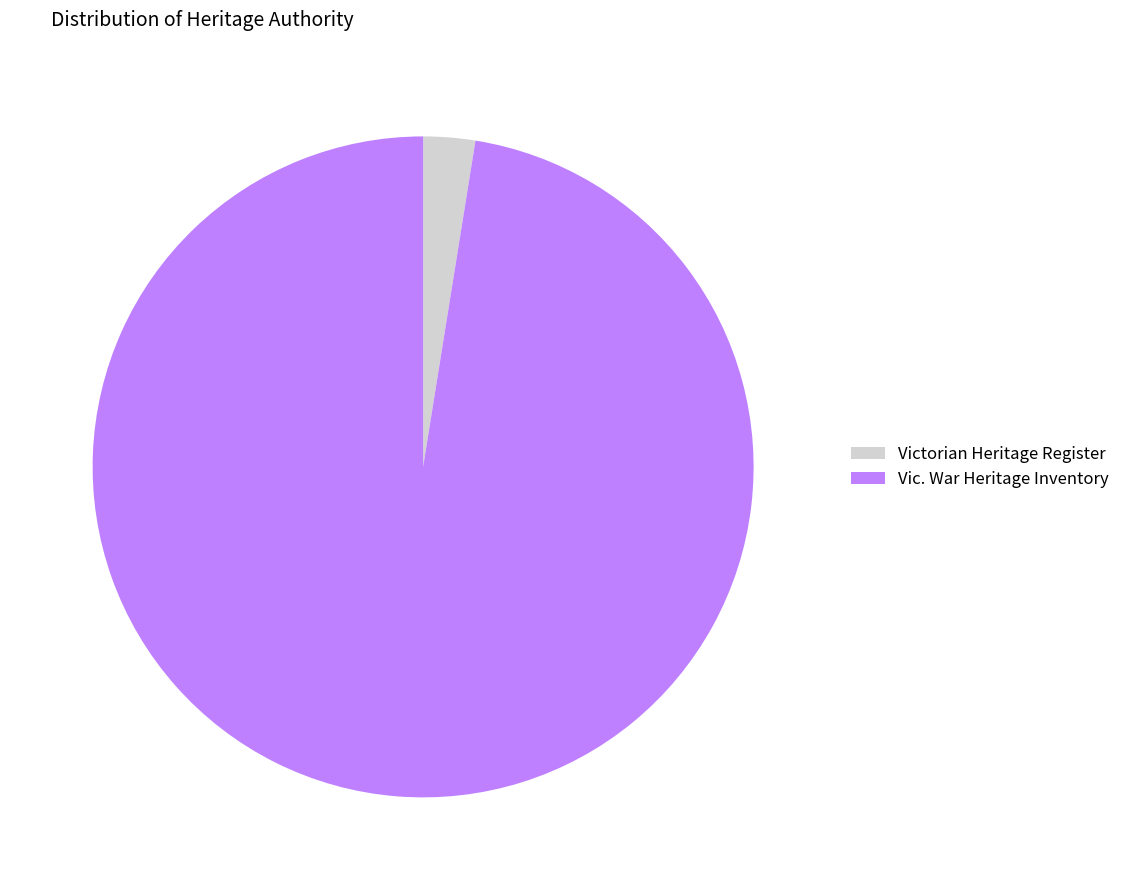

The Vic. War Heritage Inventory slice represents 97% of the pie. True or false?

True